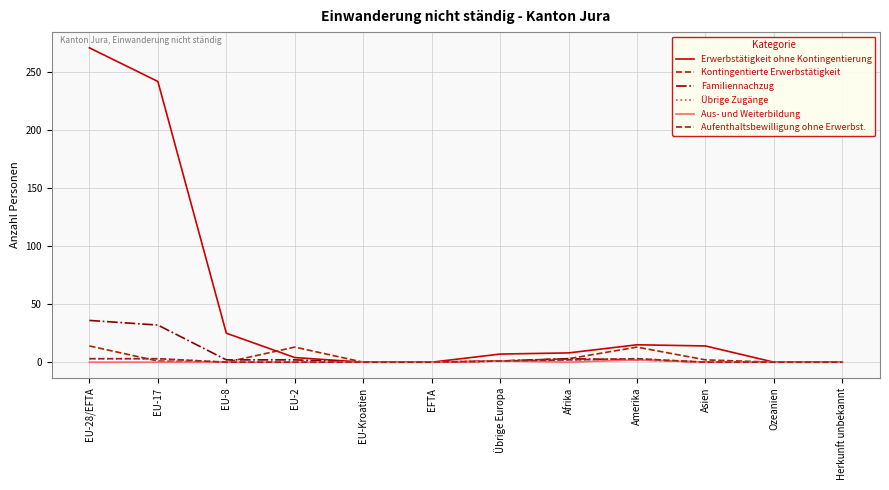

How many lines are shown in the chart?

6